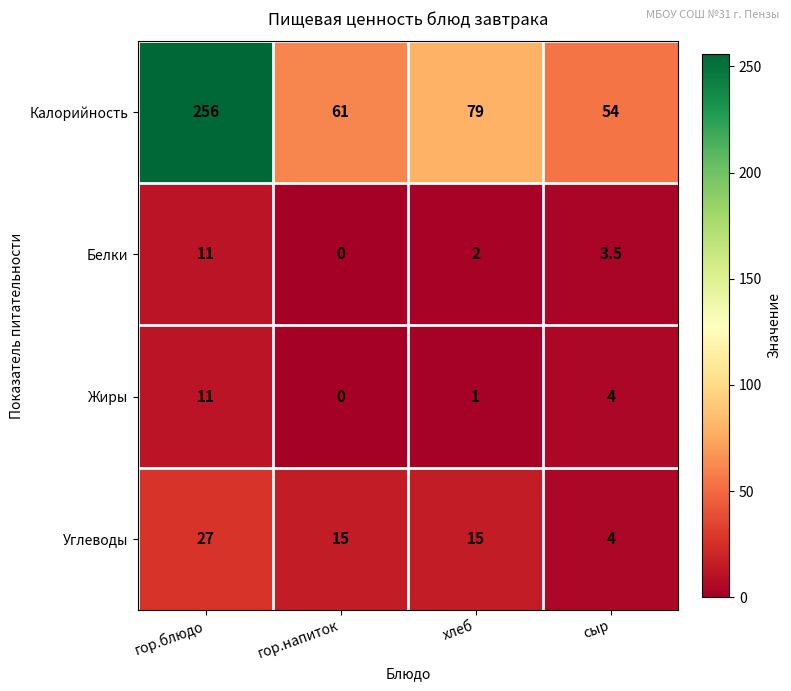

The value of Жиры at хлеб is 1.0. True or false?

True